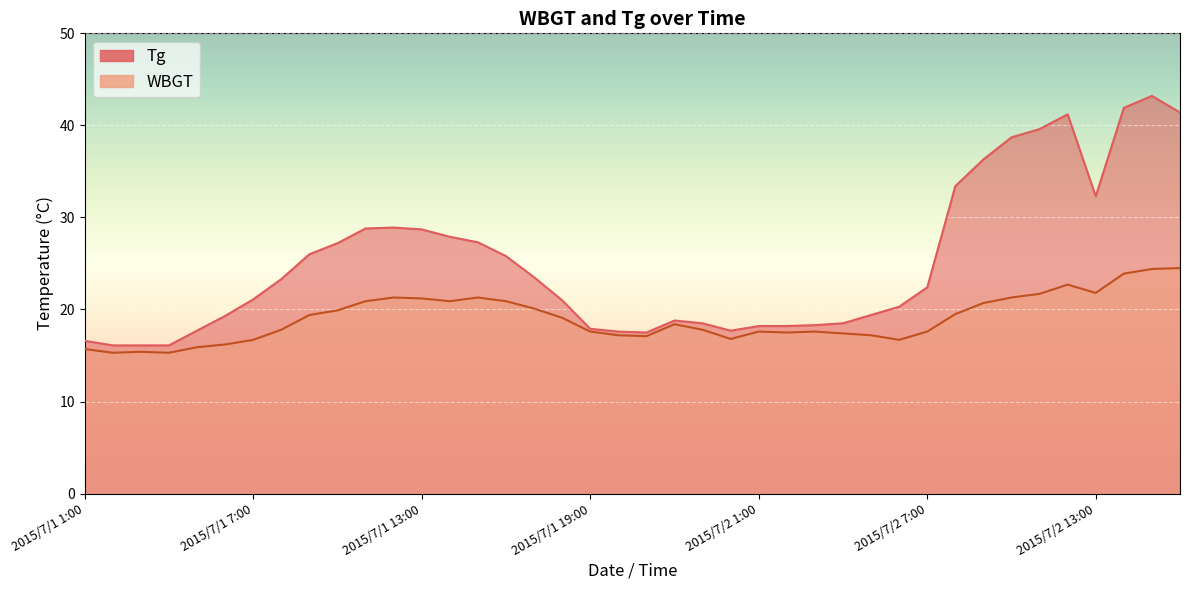

What is the label of the 17th point from the right?

2015/7/1 24:00